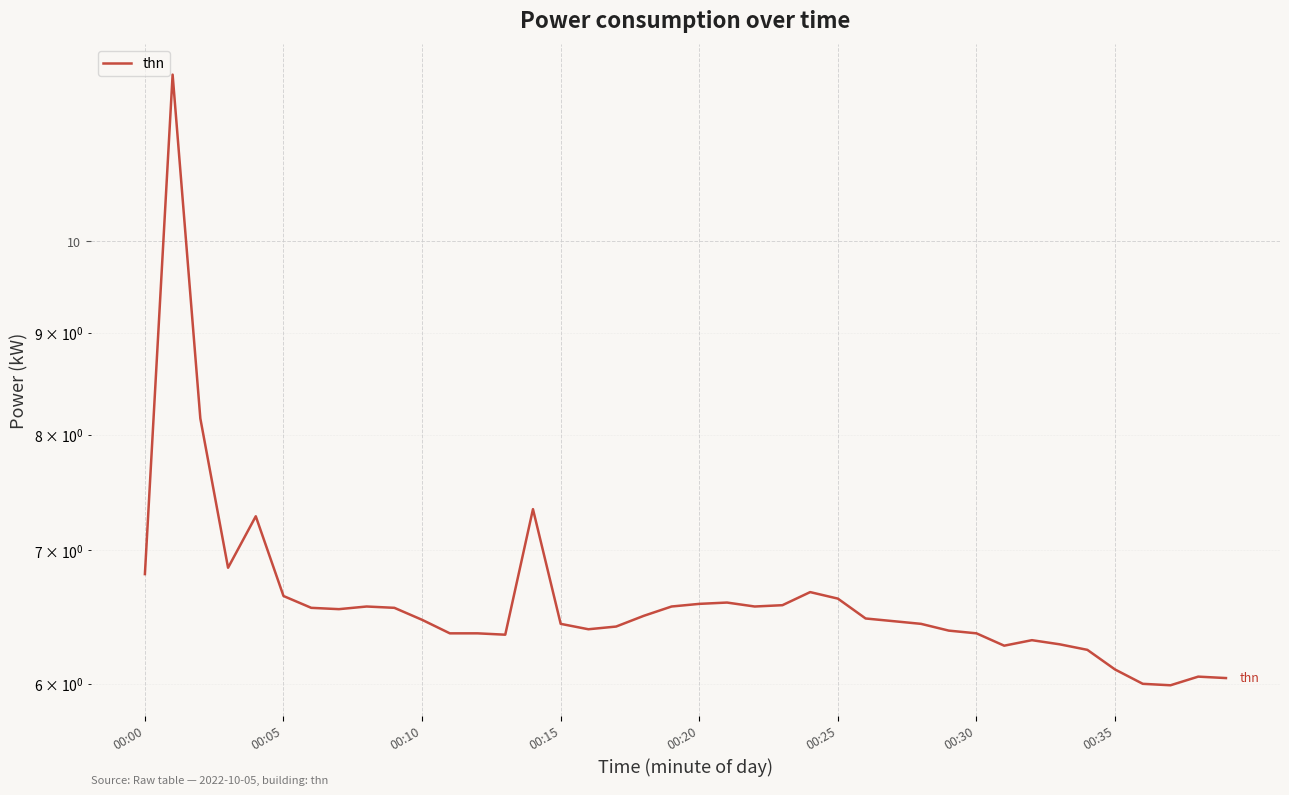

What is the smallest value displayed?

6.0